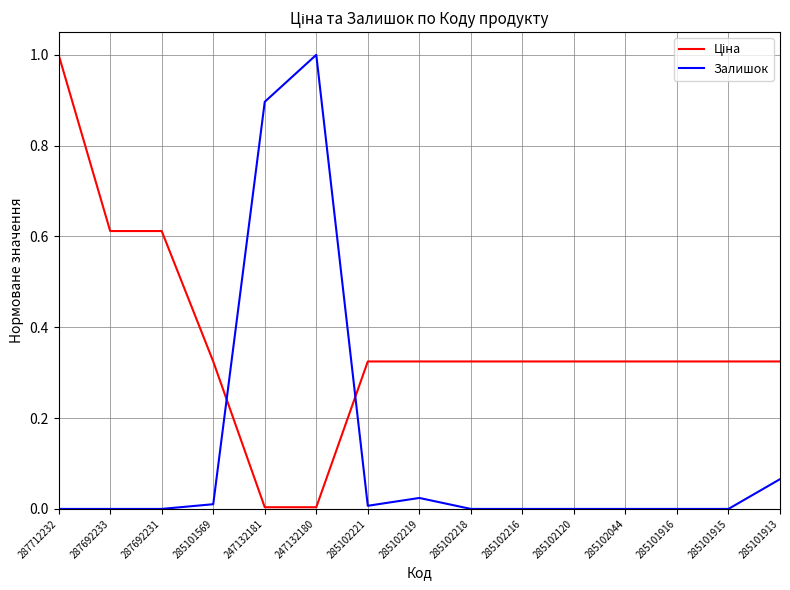

True or false: Залишок has a value of 0.5 at 287712232.

False